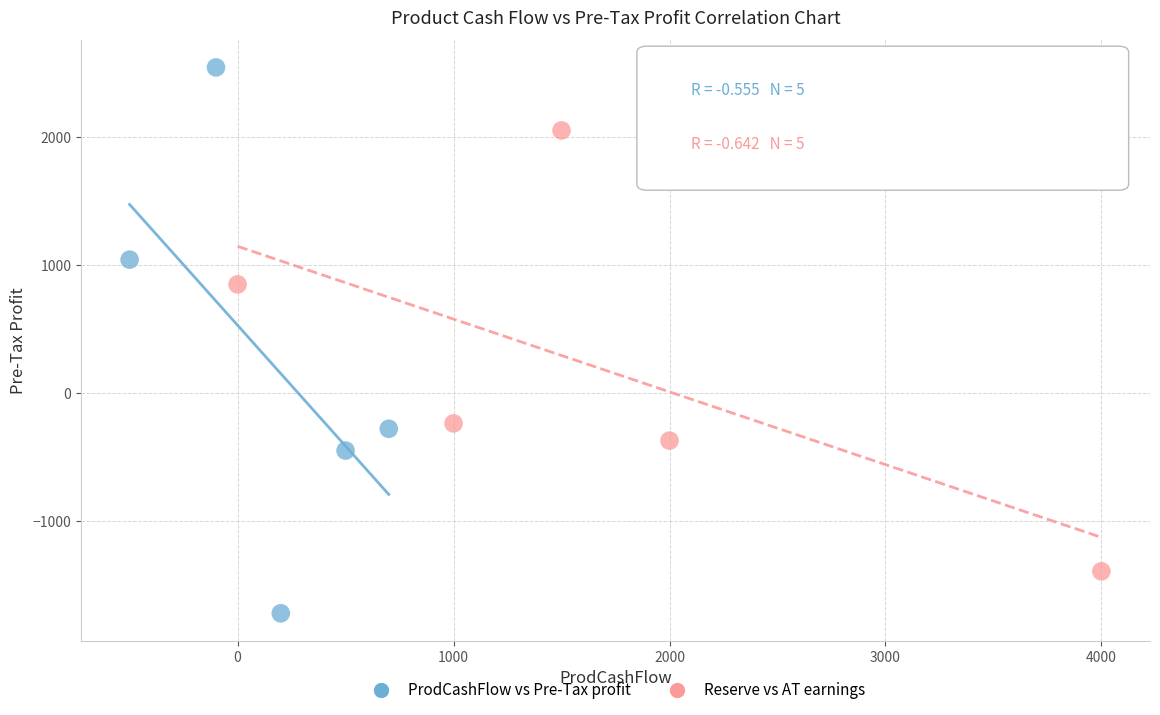

Which series reaches the maximum Y coordinate?

ProdCashFlow vs Pre-Tax profit